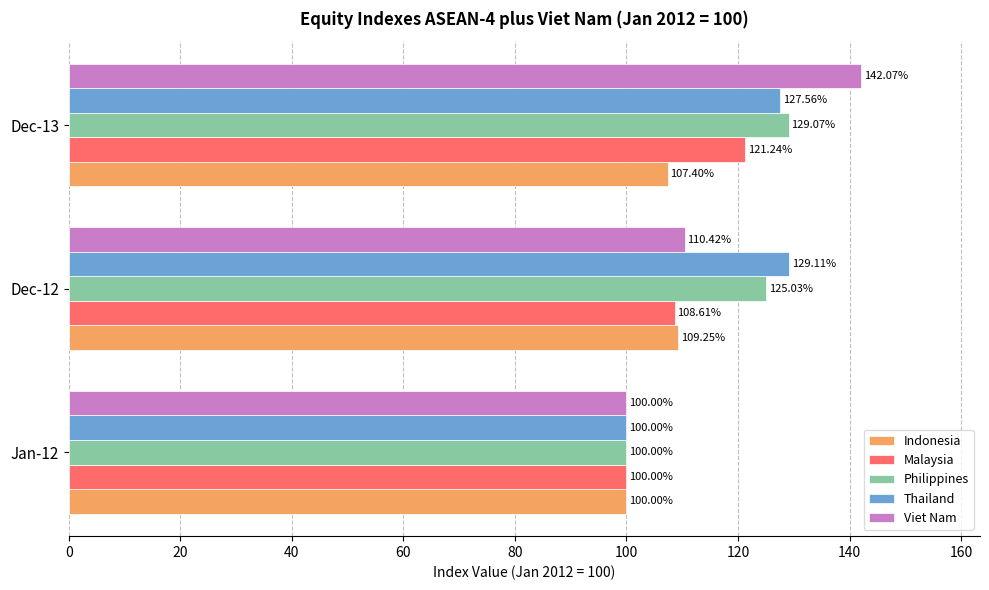

At which category is the sum across all series the highest?

Dec-13